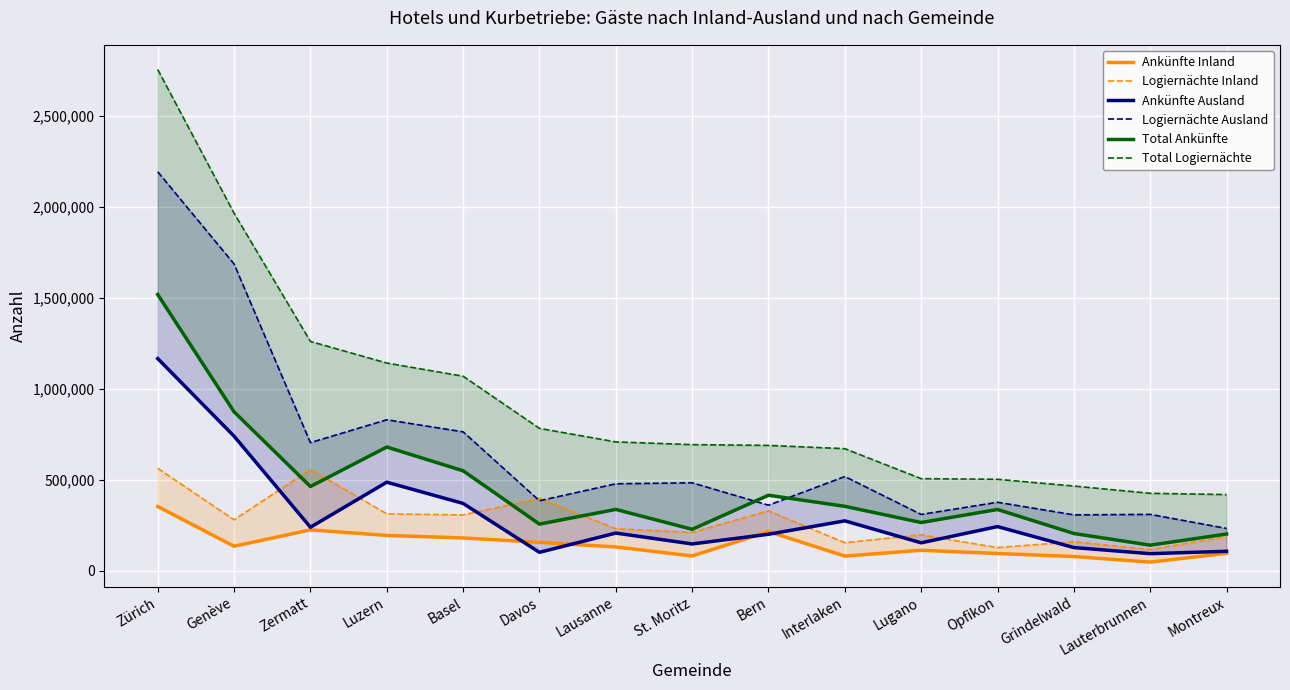

Which series changed the most between Zürich and Grindelwald?

Total Logiernächte